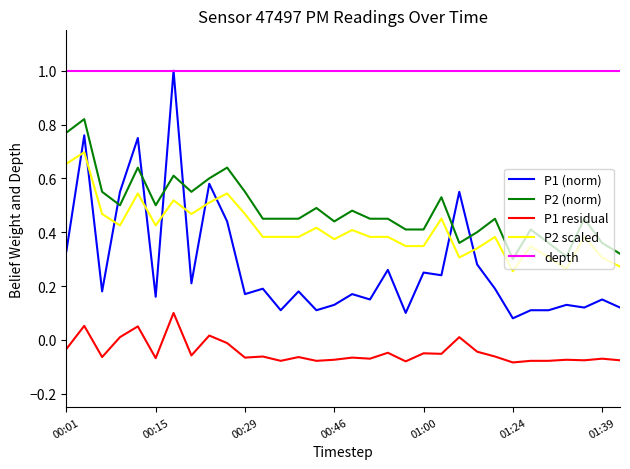

True or false: P2 scaled and P1 (norm) cross at least once.

True